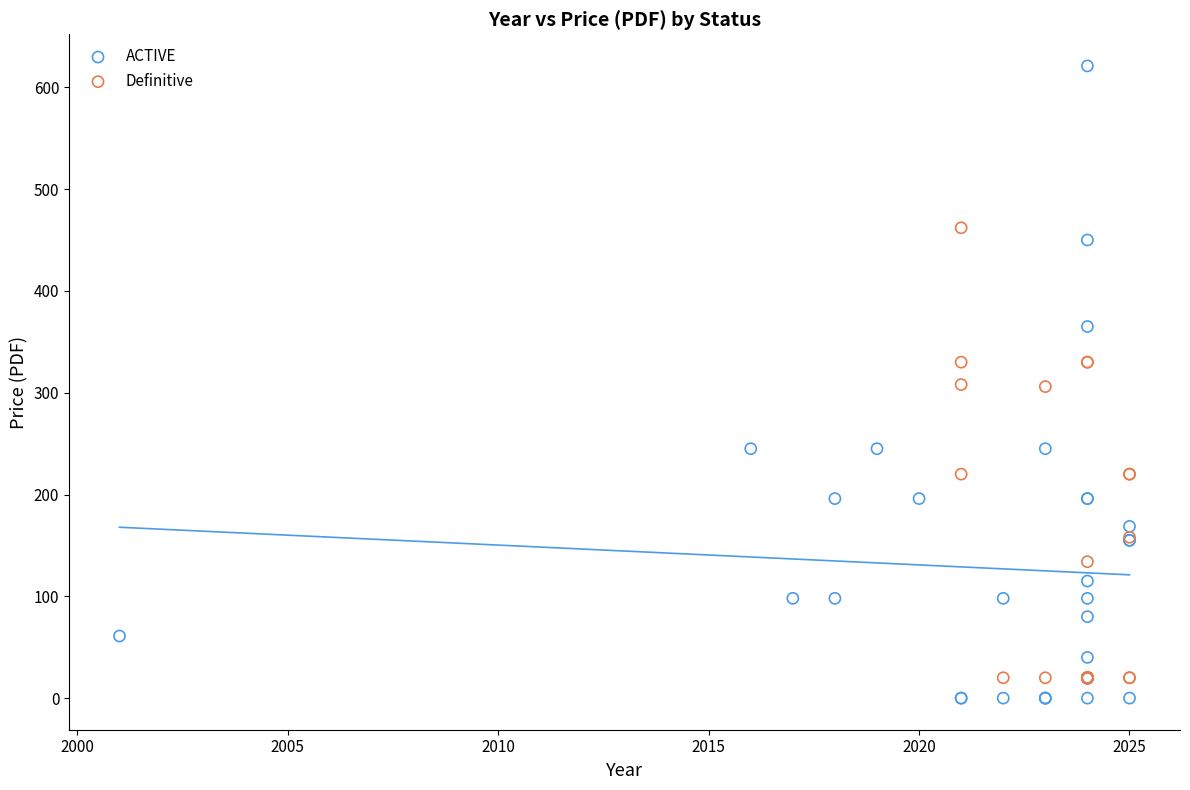

Which series has the widest spread of Y values?

ACTIVE